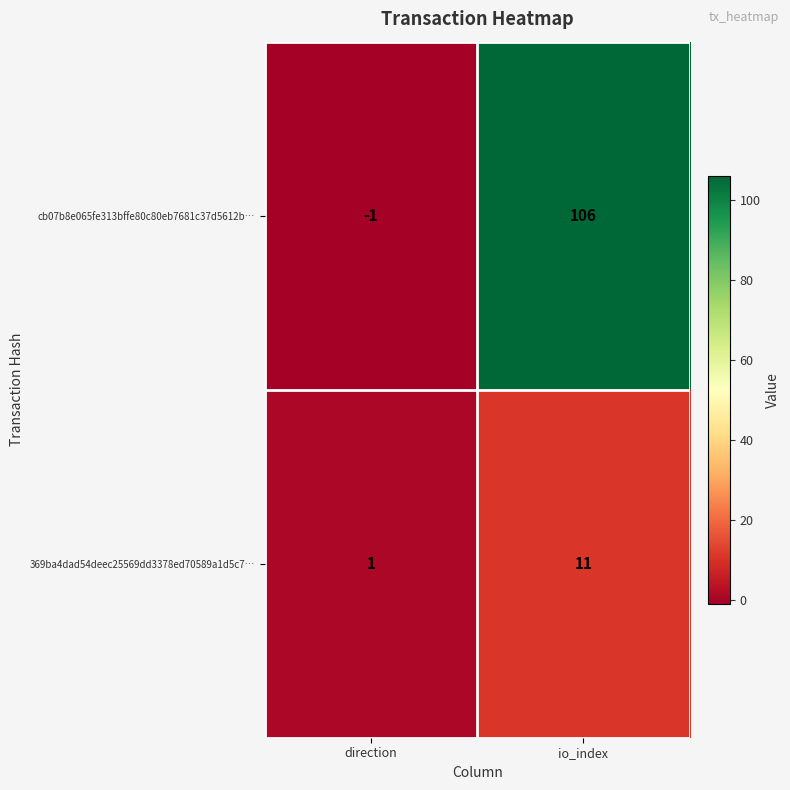

The 369ba4dad54deec25569dd3378ed70589a1d5c7… series shows 0 at direction. True or false?

False